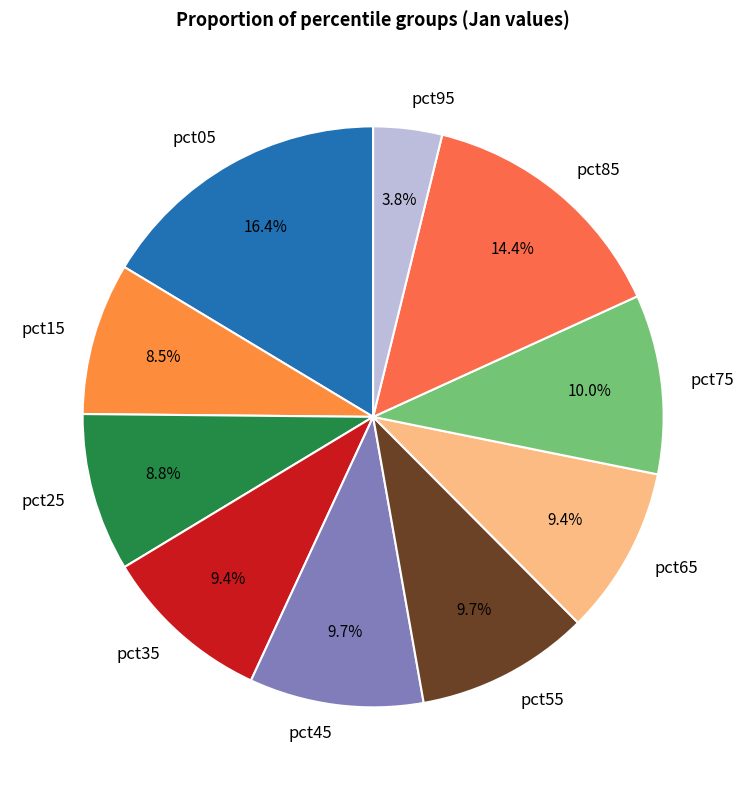

Count the number of slices in the pie.

10